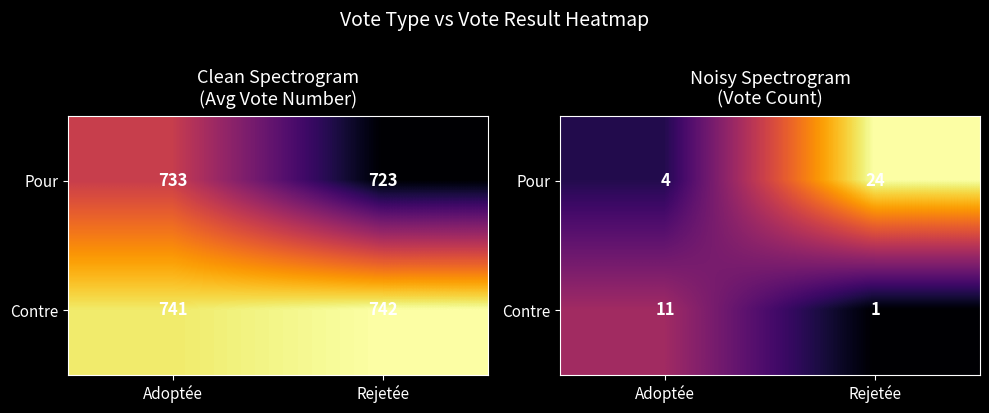

Which series has the widest spread of values?

Pour